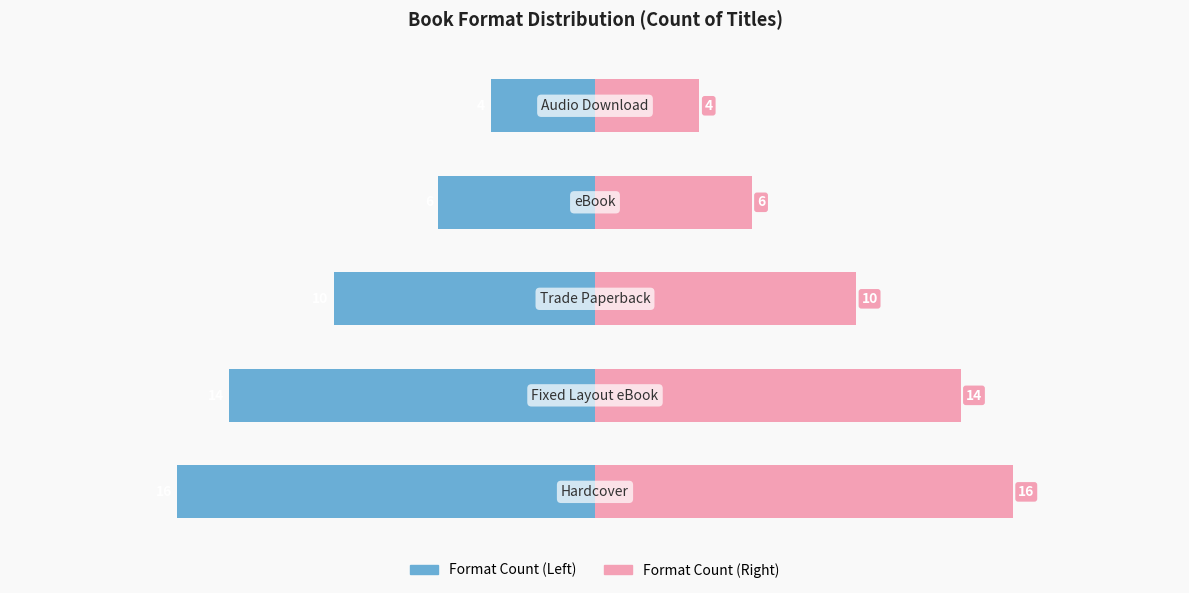

Is the value of Format Count (Right) at 2 greater than the value of Format Count (Left) at 4?

Yes